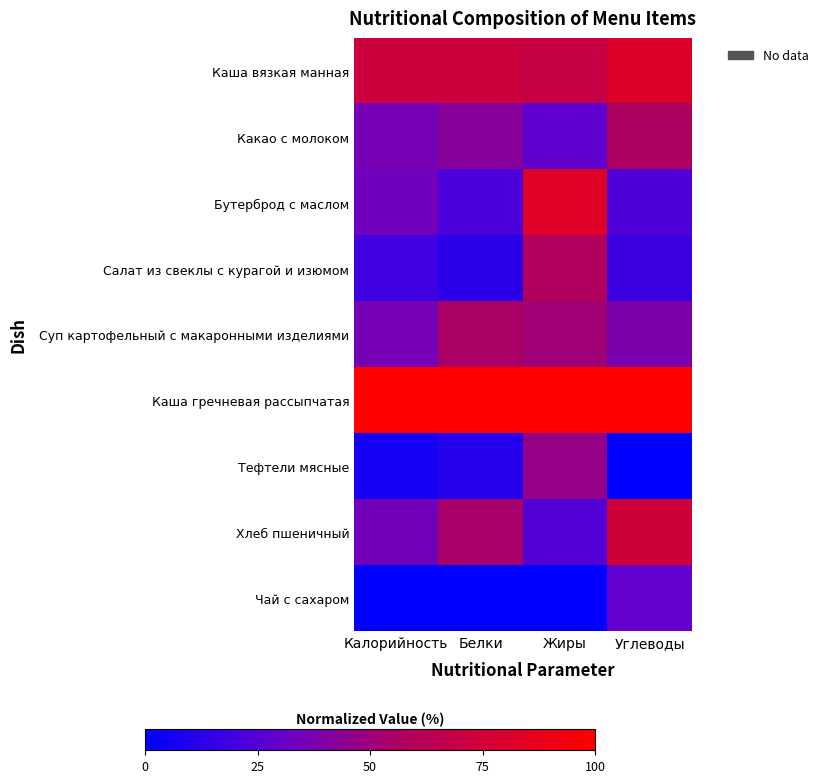

What is the total value across all series at Калорийность?

338.7